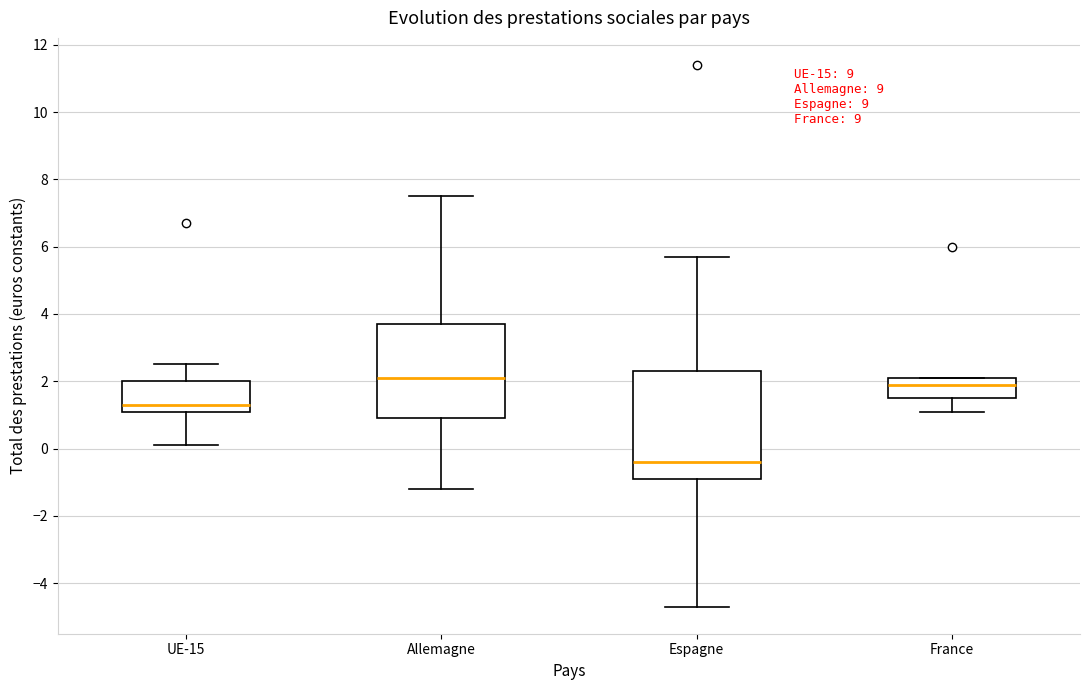

Which box is the tallest, from its lower edge to its upper edge?

Espagne